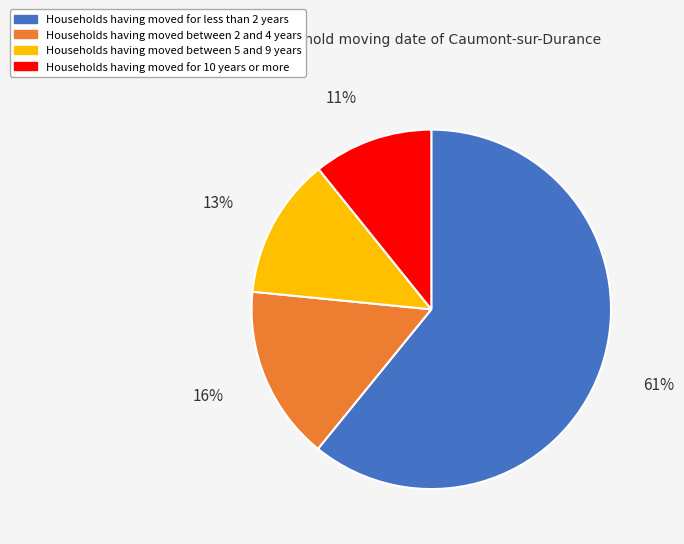

To the nearest percent, what is the average slice percentage?

25%